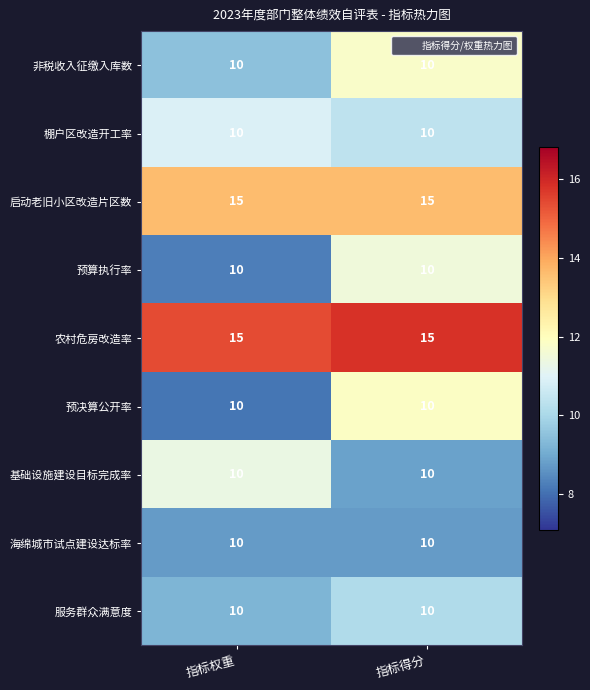

What is the total value across all series at 指标权重?

100